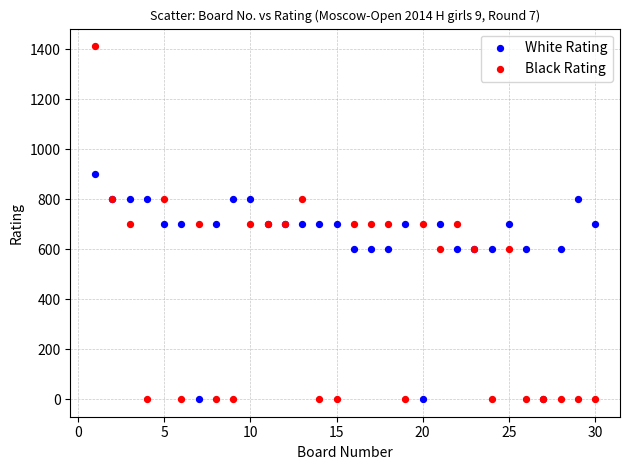

Which series has the widest spread of Y values?

Black Rating